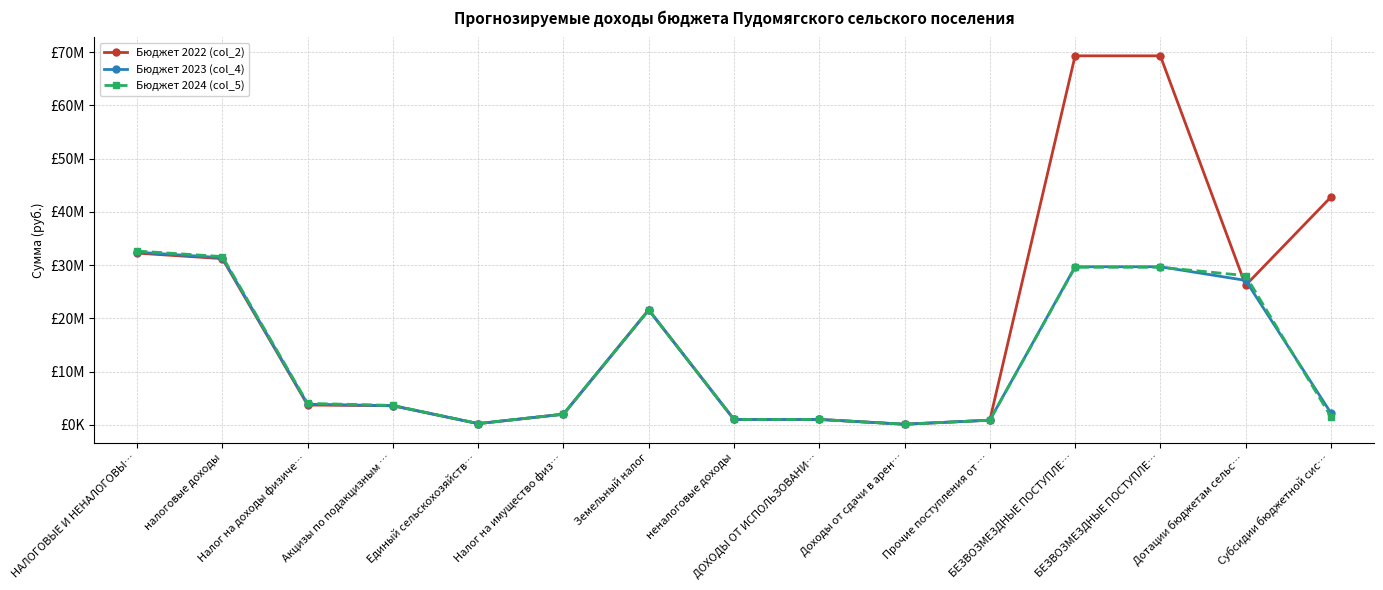

Does the chart have visible grid lines?

Yes